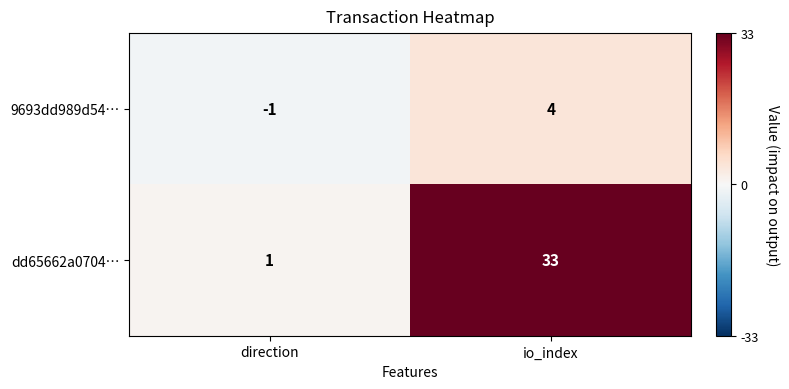

Reading left to right, list all the values displayed in this chart.

9693dd989d54…: direction=-1	io_index=4
dd65662a0704…: direction=1	io_index=33